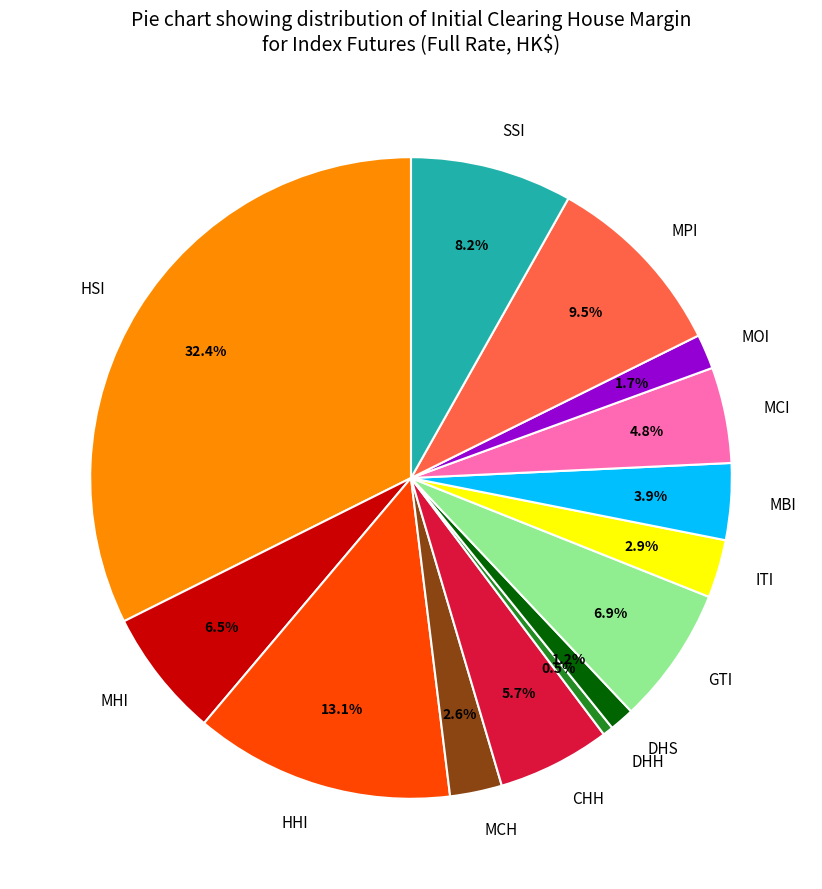

Which has a higher value, CHH or SSI?

SSI